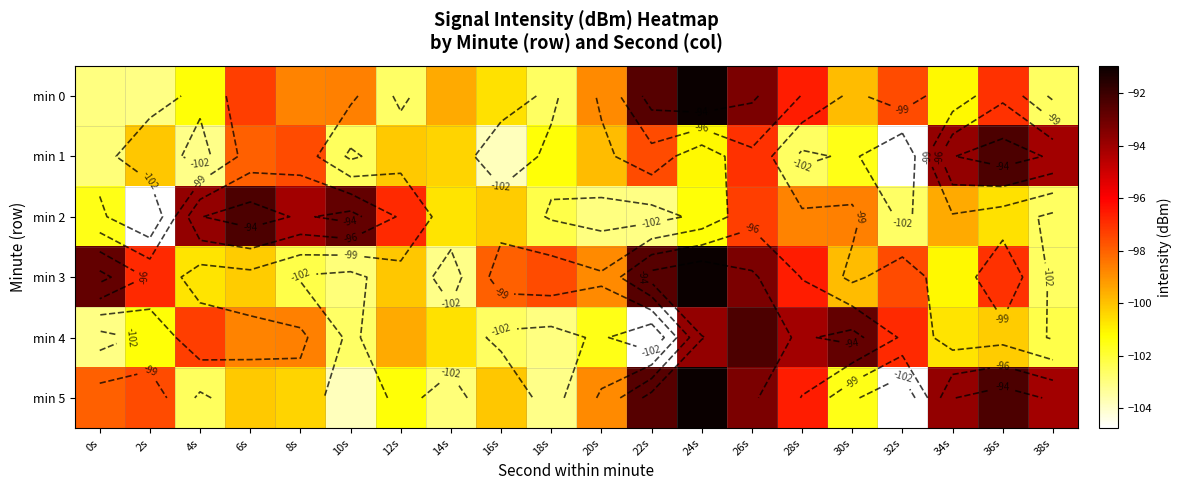

At which label is min 3 closest to -97?

36s